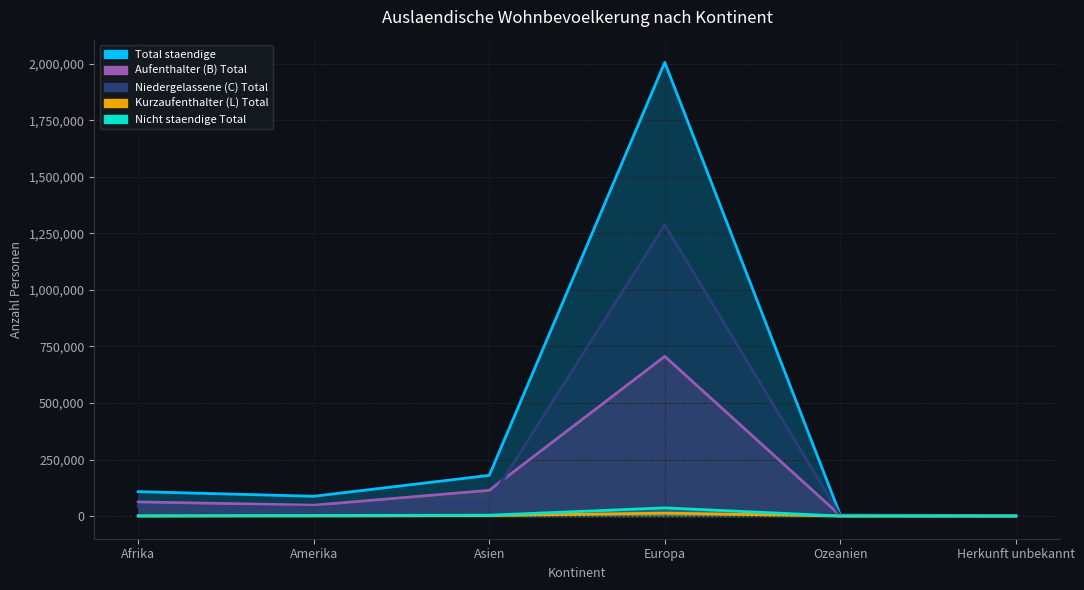

True or false: Nicht staendige Total and Aufenthalter (B) Total intersect in this chart.

False